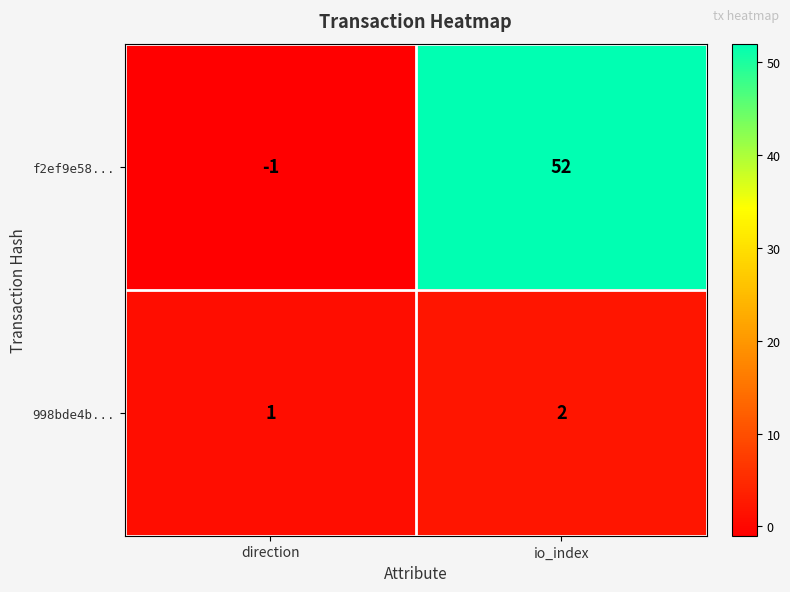

How many data points does each series have?

2